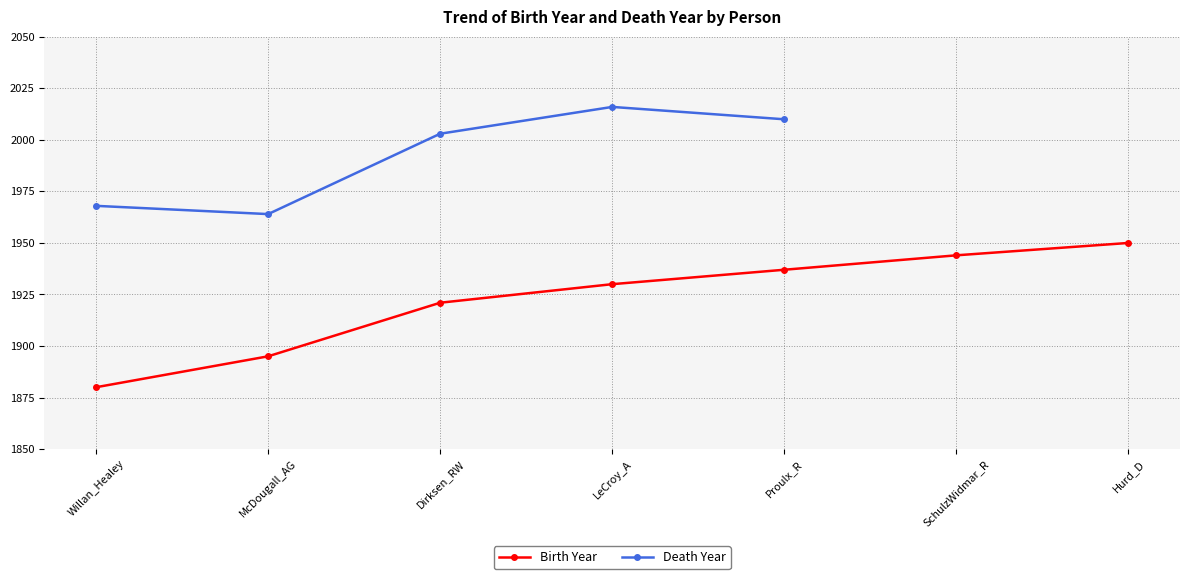

Which has a higher value, Hurd_D or LeCroy_A?

Hurd_D